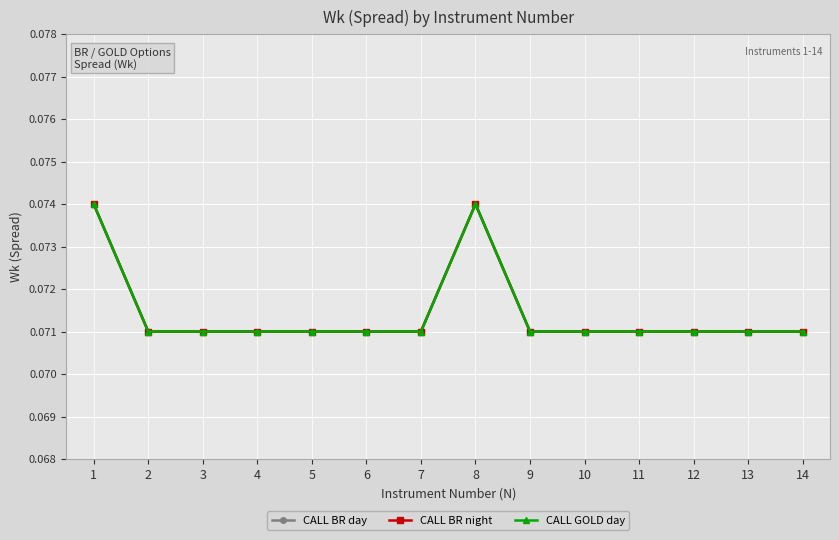

Count the CALL GOLD day values in the range 0 to 1.

14